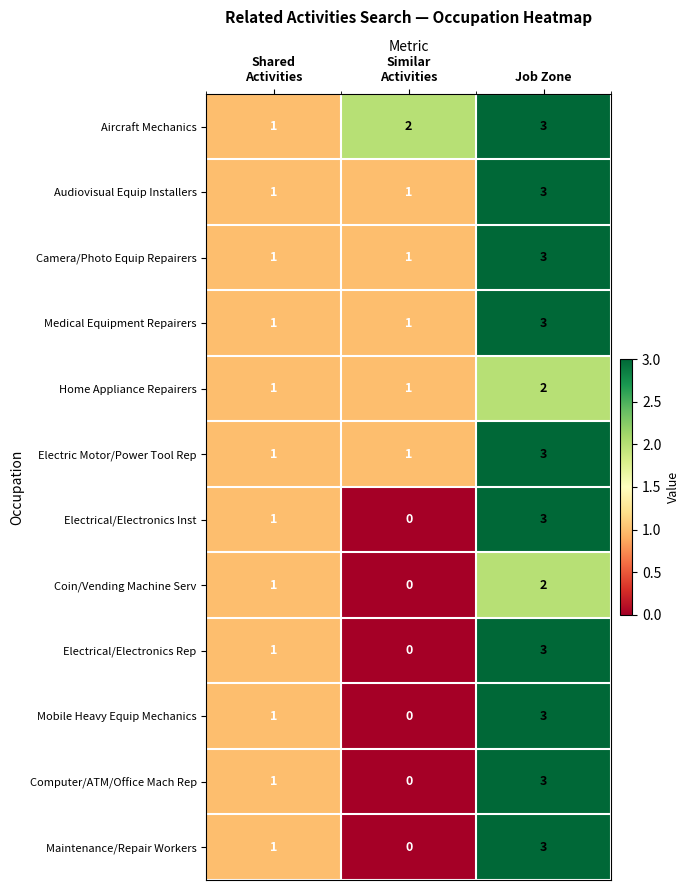

Is it true that Medical Equipment Repairers equals 5 at Job Zone?

False